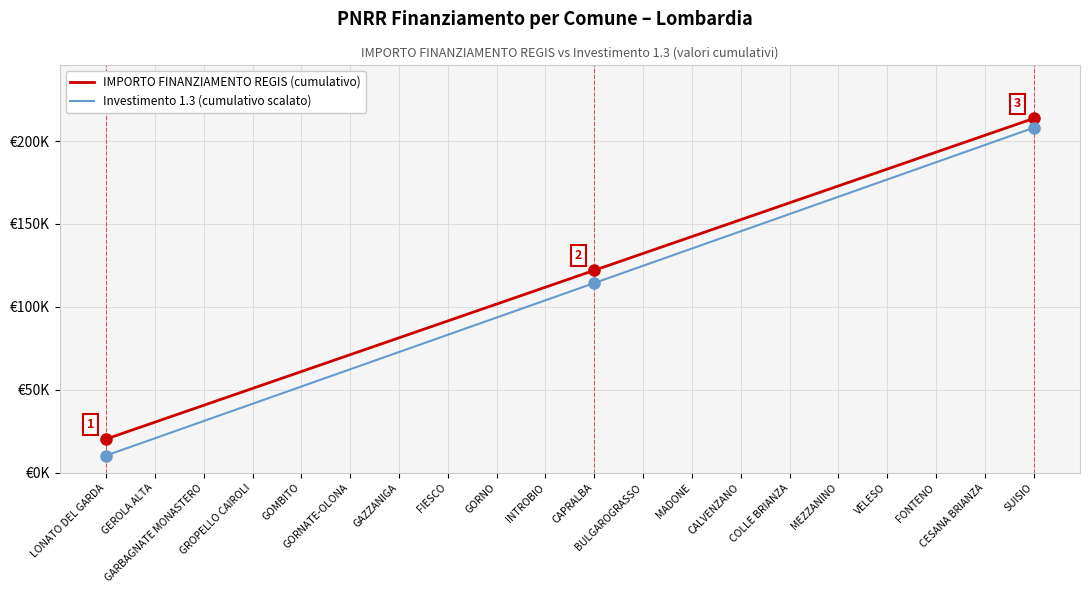

Does the chart have visible grid lines?

Yes